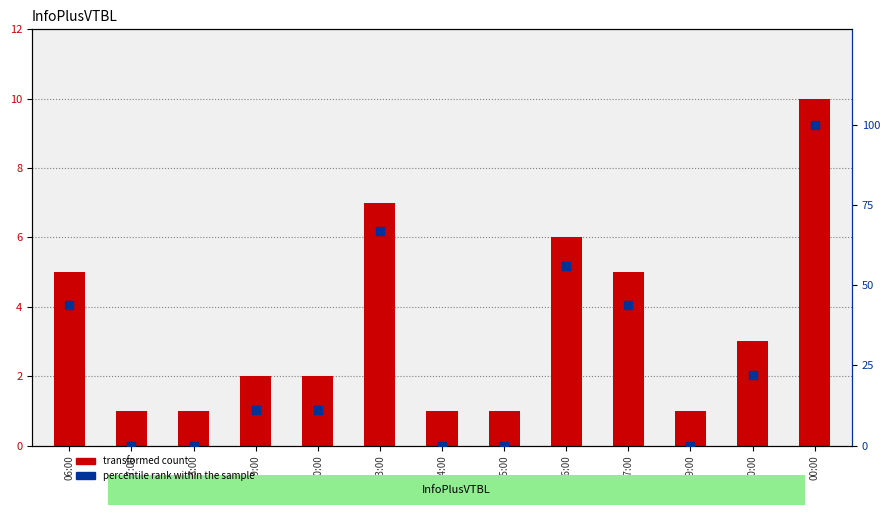

What is the total value across all series at 06:00?

49